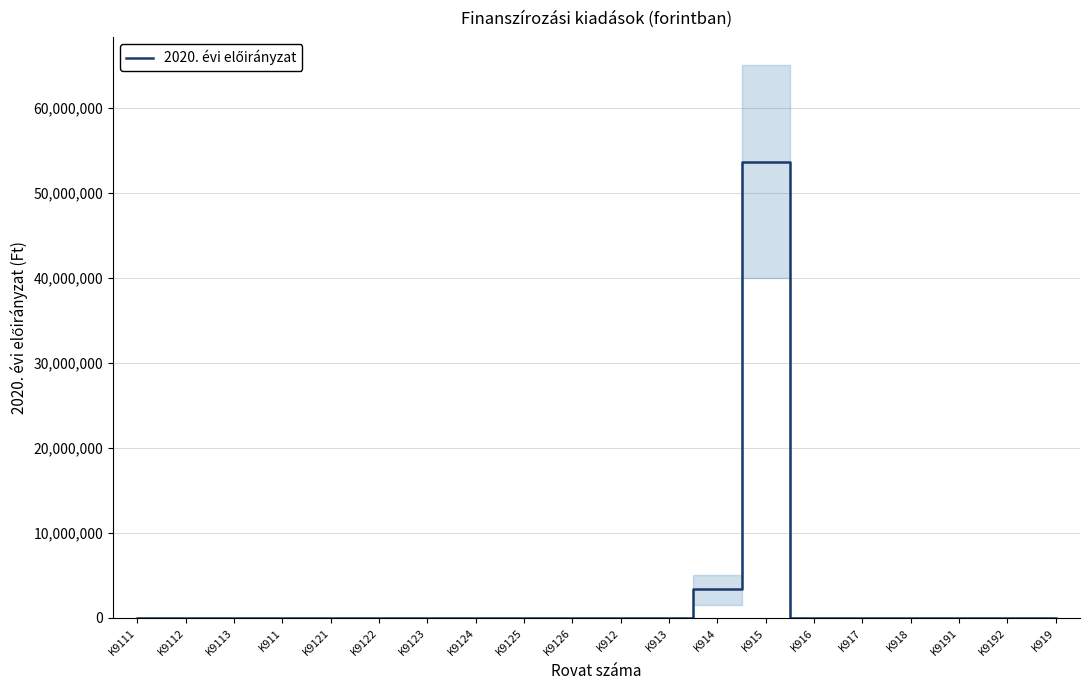

Rank the categories by value from highest to lowest.

K915, K914, K9111, K9112, K9113, K911, K9121, K9122, K9123, K9124, K9125, K9126, K912, K913, K916, K917, K918, K9191, K9192, K919